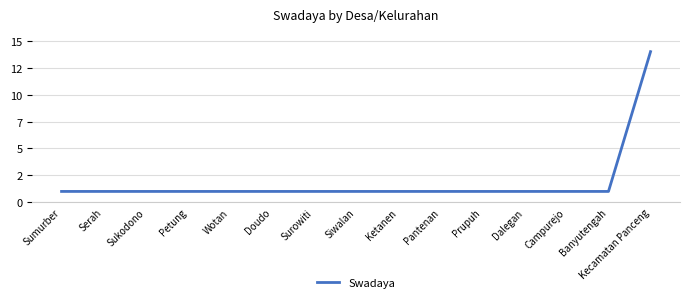

Reading left to right, list all the values displayed in this chart.

1	1	1	1	1	1	1	1	1	1	1	1	1	1	14